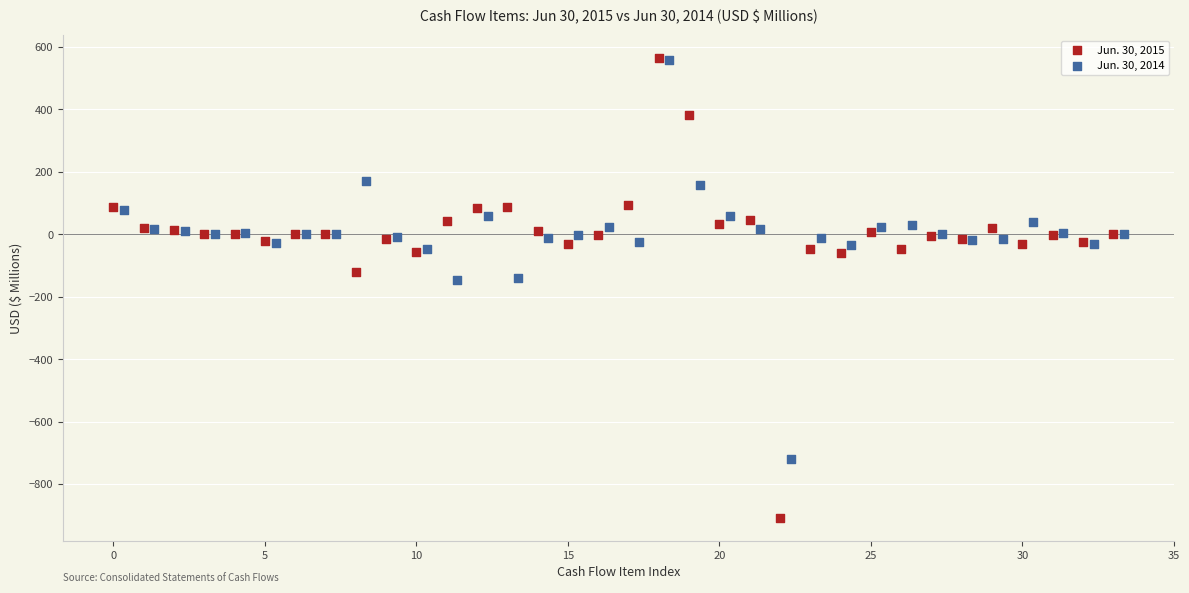

Which series reaches the minimum Y coordinate?

Jun. 30, 2015